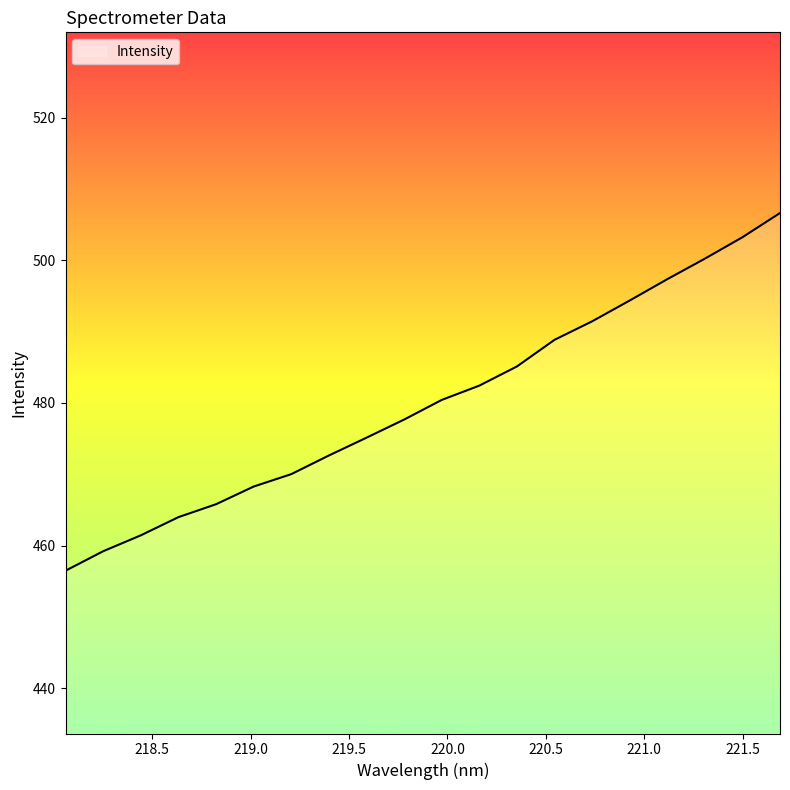

What is the difference between the maximum and minimum values?

50.1